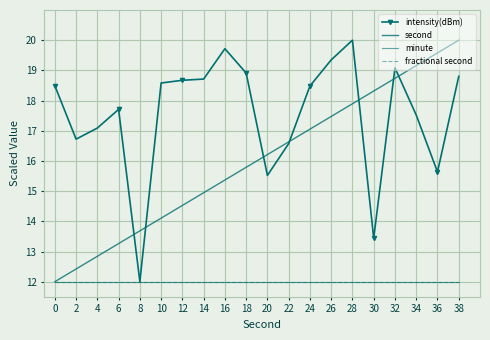

How many lines are shown in the chart?

4